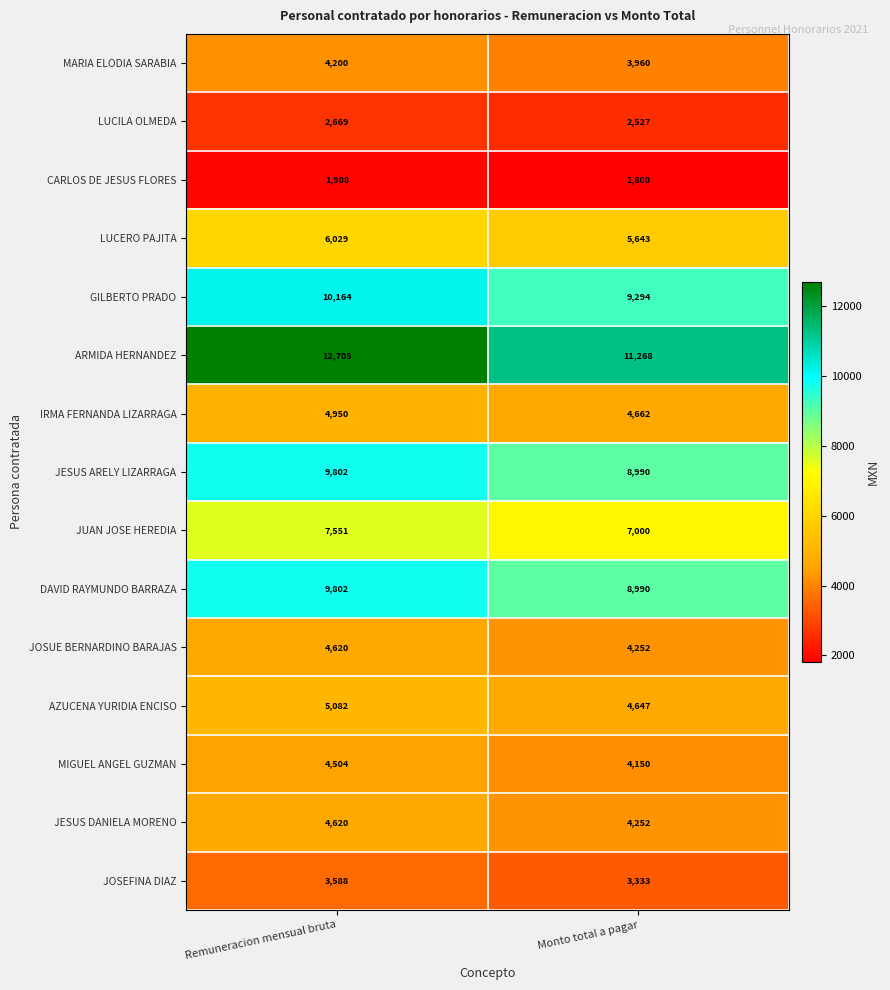

Reading left to right, list all the values displayed in this chart.

MARIA ELODIA SARABIA: 4200	3960
LUCILA OLMEDA: 2669	2527
CARLOS DE JESUS FLORES: 1908	1800
LUCERO PAJITA: 6029	5643
GILBERTO PRADO: 10164	9294
ARMIDA HERNANDEZ: 12705	11268
IRMA FERNANDA LIZARRAGA: 4950	4662
JESUS ARELY LIZARRAGA: 9802	8990
JUAN JOSE HEREDIA: 7551	7000
DAVID RAYMUNDO BARRAZA: 9802	8990
JOSUE BERNARDINO BARAJAS: 4620	4252
AZUCENA YURIDIA ENCISO: 5082	4647
MIGUEL ANGEL GUZMAN: 4504	4150
JESUS DANIELA MORENO: 4620	4252
JOSEFINA DIAZ: 3588	3333